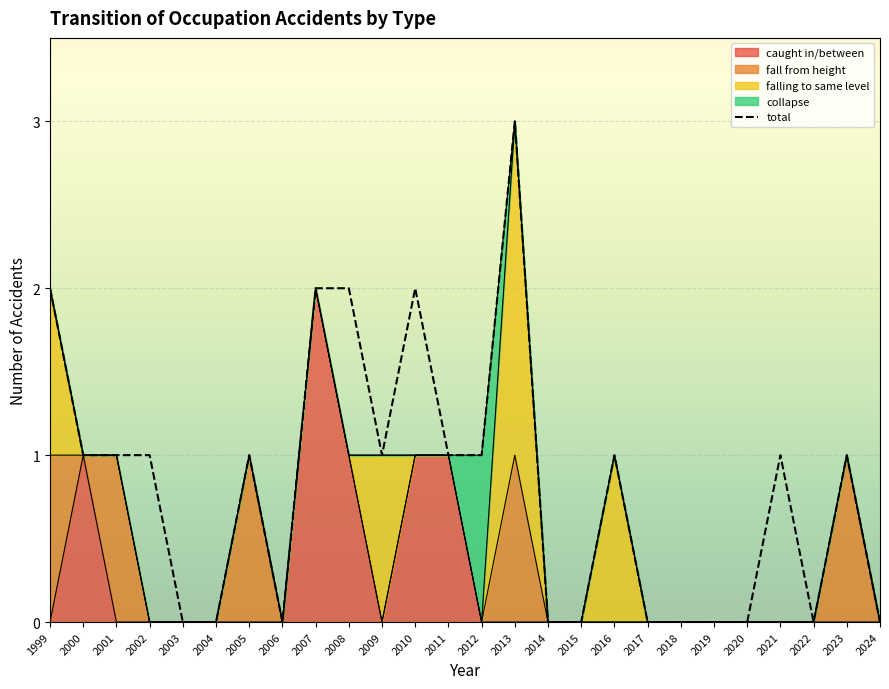

Which has a higher value, 2016 or 2024?

2016